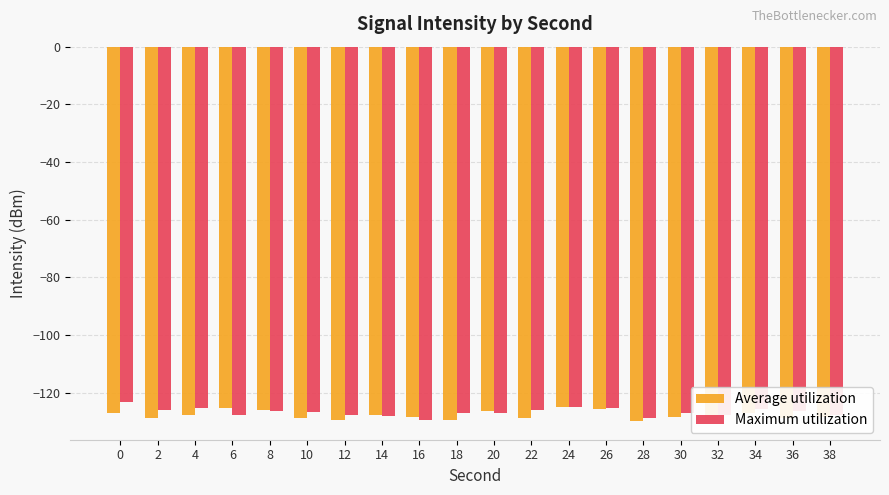

What is the value of the Average utilization bar at the 14th from the left?

-125.8